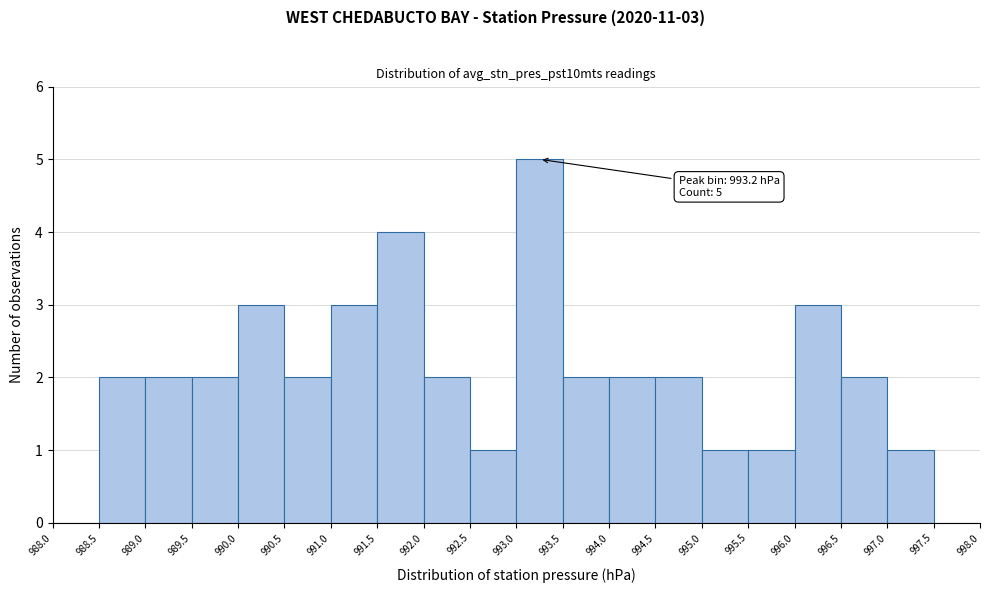

Which range on the x-axis has the tallest bar?

993.0 to 993.5